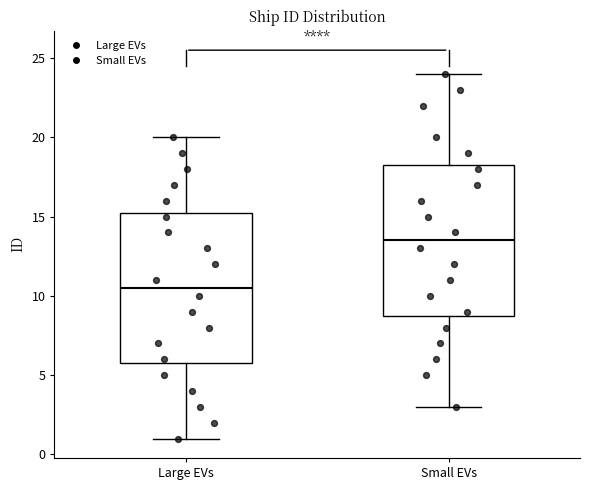

Reading left to right, read every box against the y-axis: the position of its median line, the range the box covers, and the ends of its whiskers. The values are not printed on the chart, so give them approximately, as read against the axis.

Large EVs: median 10.5, box 6.0 to 15.5, whiskers 1.0 to 20.0
Small EVs: median 13.5, box 9.0 to 18.5, whiskers 3.0 to 24.0